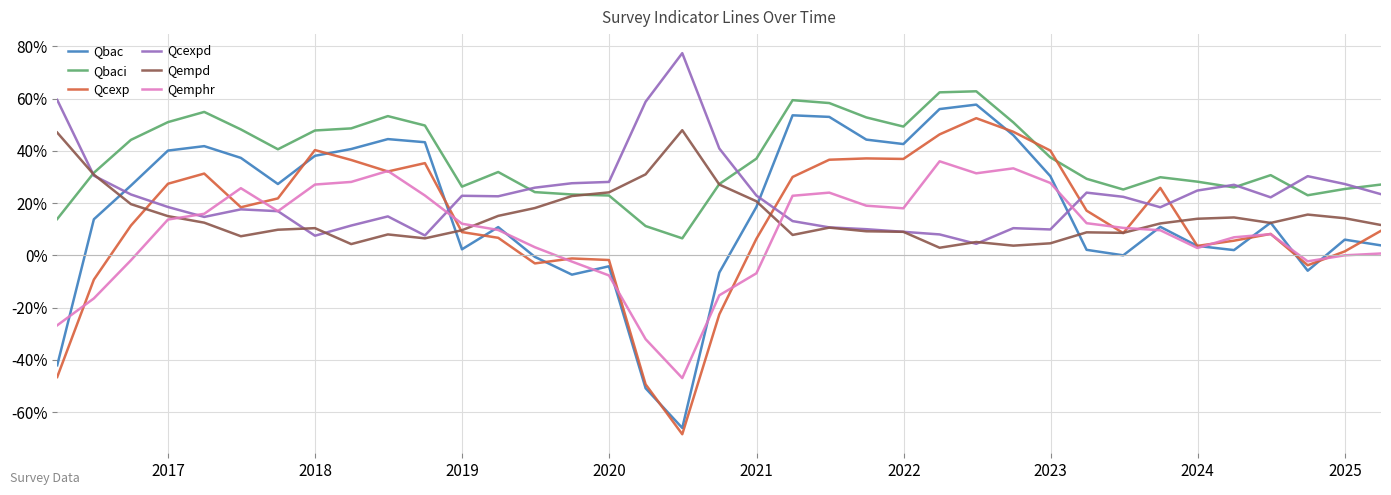

Is this an area chart (filled region under the line)?

No